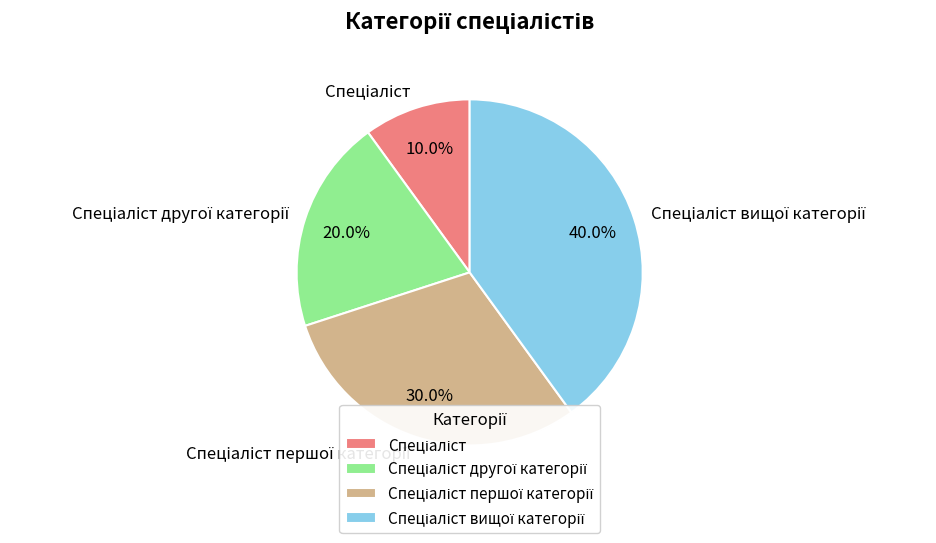

To the nearest percent, what is the average slice percentage?

25%